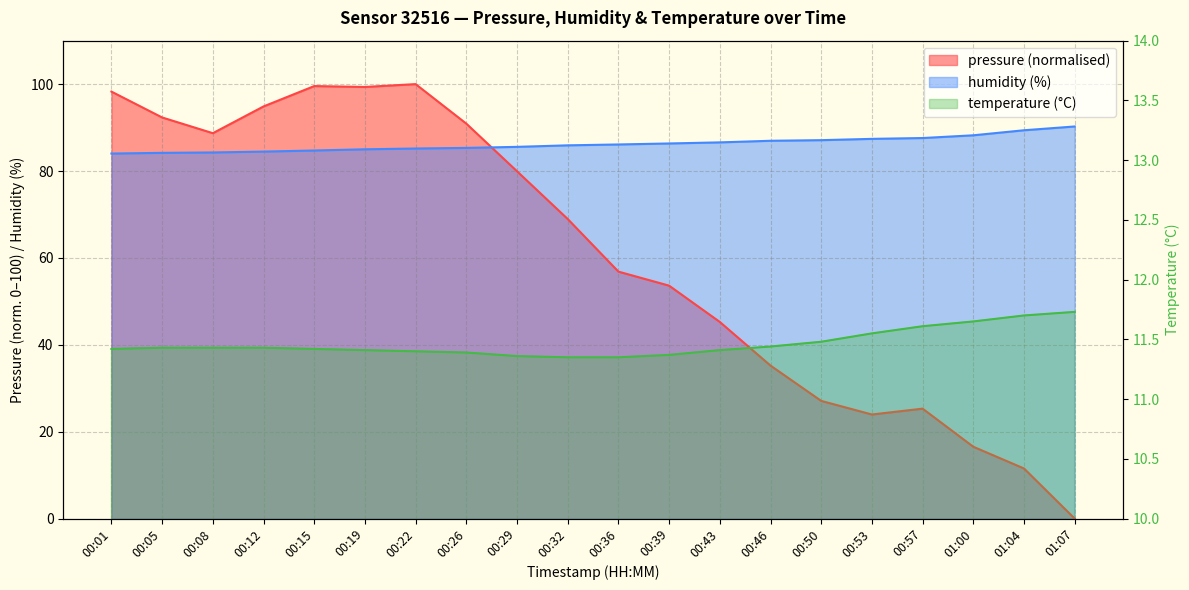

At which category is the sum across all series the highest?

00:22